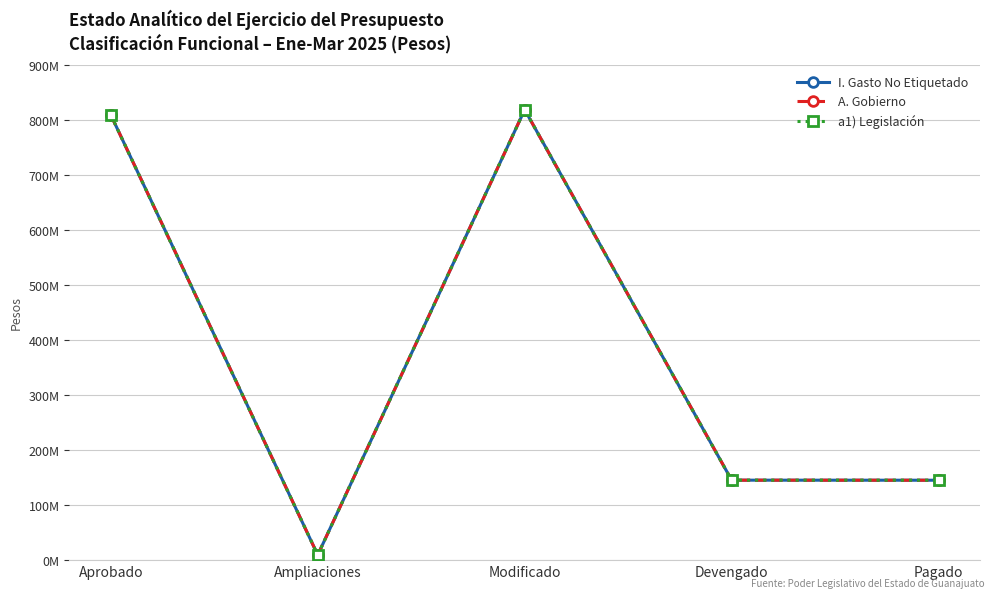

Does the chart have visible grid lines?

Yes